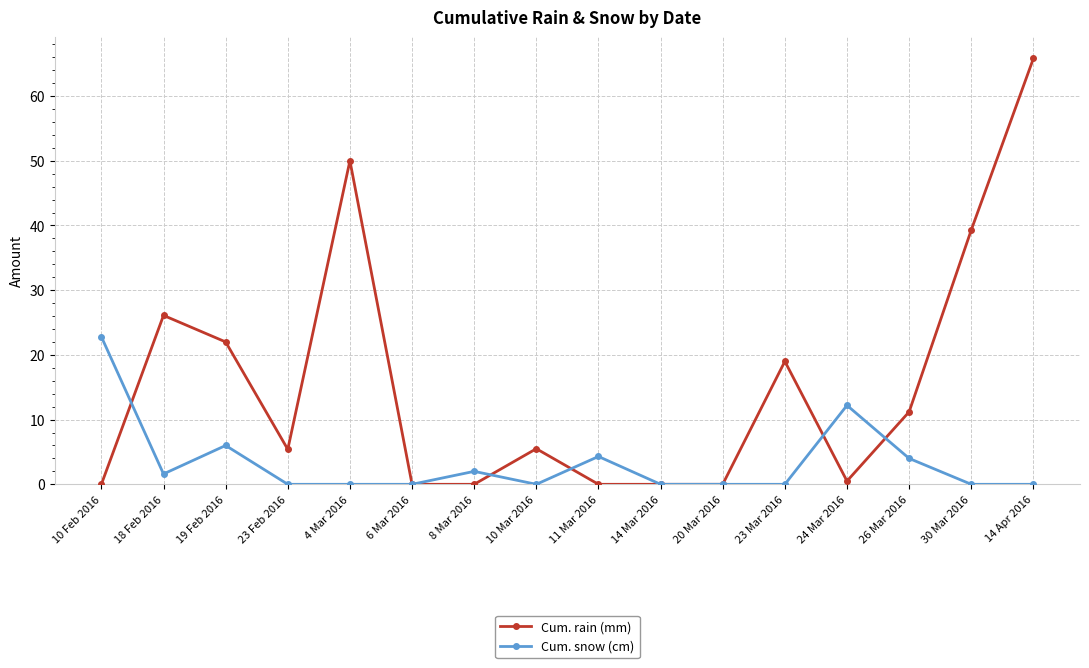

Which series has the widest spread of values?

Cum. rain (mm)